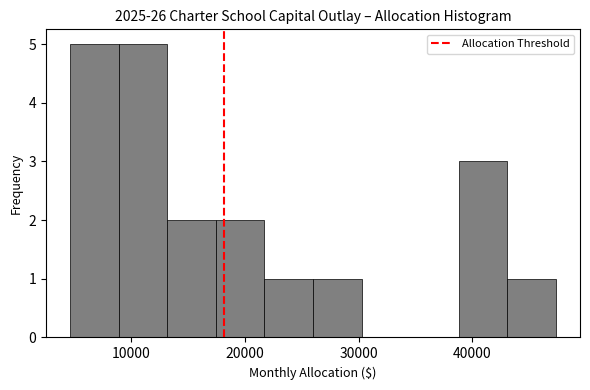

Reading left to right, transcribe this chart: for each bar, give the range it covers on the x-axis and its height. Neither the bar edges nor the heights are printed on the chart, so give them approximately, as read against the axes.

5000 to 9000: 5
9000 to 13000: 5
13000 to 17000: 2
17000 to 22000: 2
22000 to 26000: 1
26000 to 30000: 1
30000 to 35000: 0
35000 to 39000: 0
39000 to 43000: 3
43000 to 47000: 1